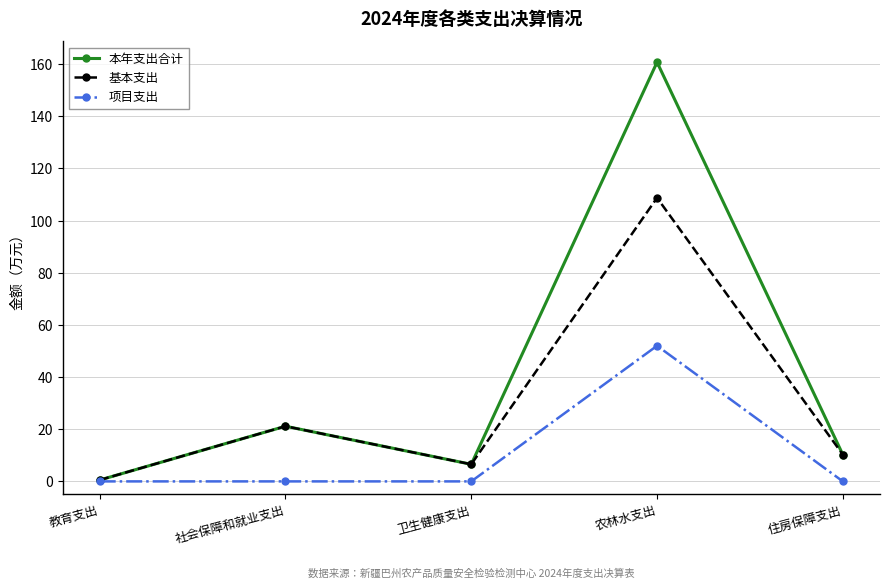

Which series has the largest total across all categories?

本年支出合计